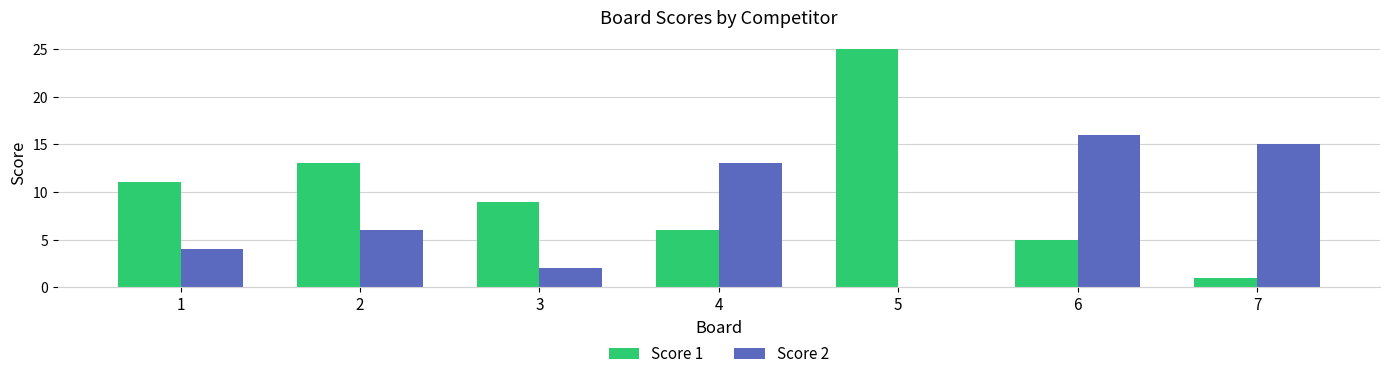

How many series are shown in this chart?

2